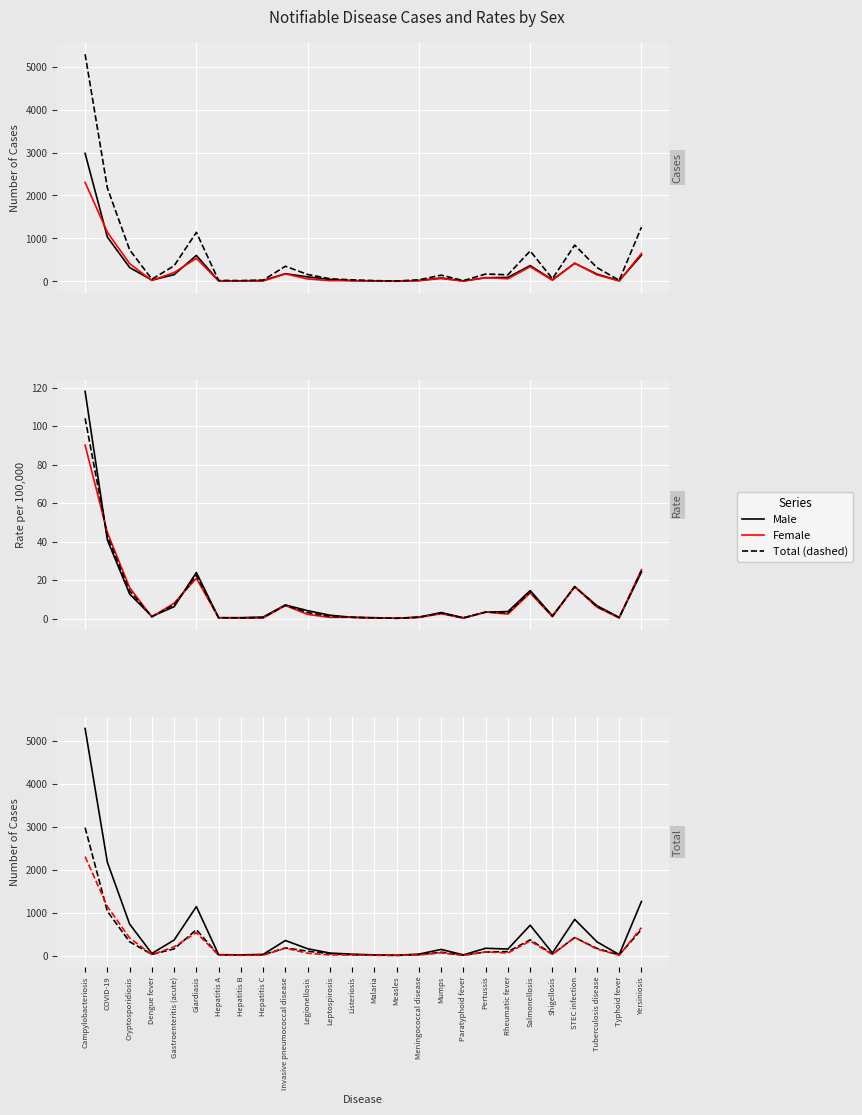

Where does the Total Cases series first go above 153?

Campylobacteriosis